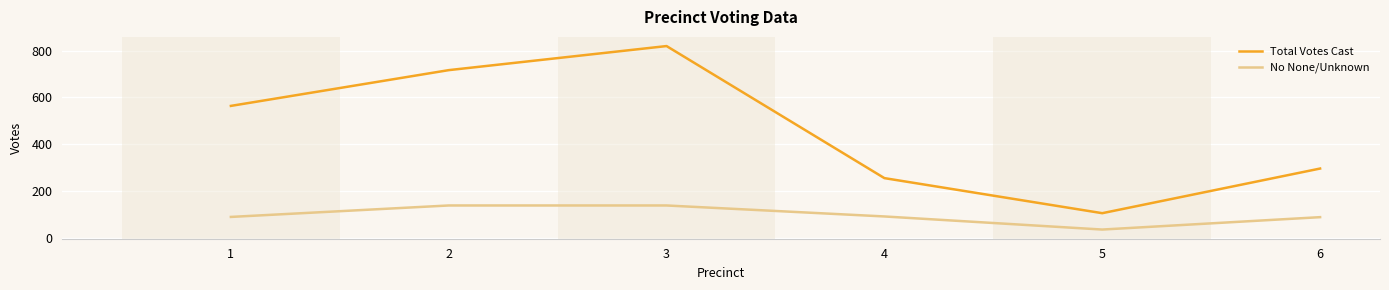

Rank the categories by Total Votes Cast value from highest to lowest.

3, 2, 1, 6, 4, 5